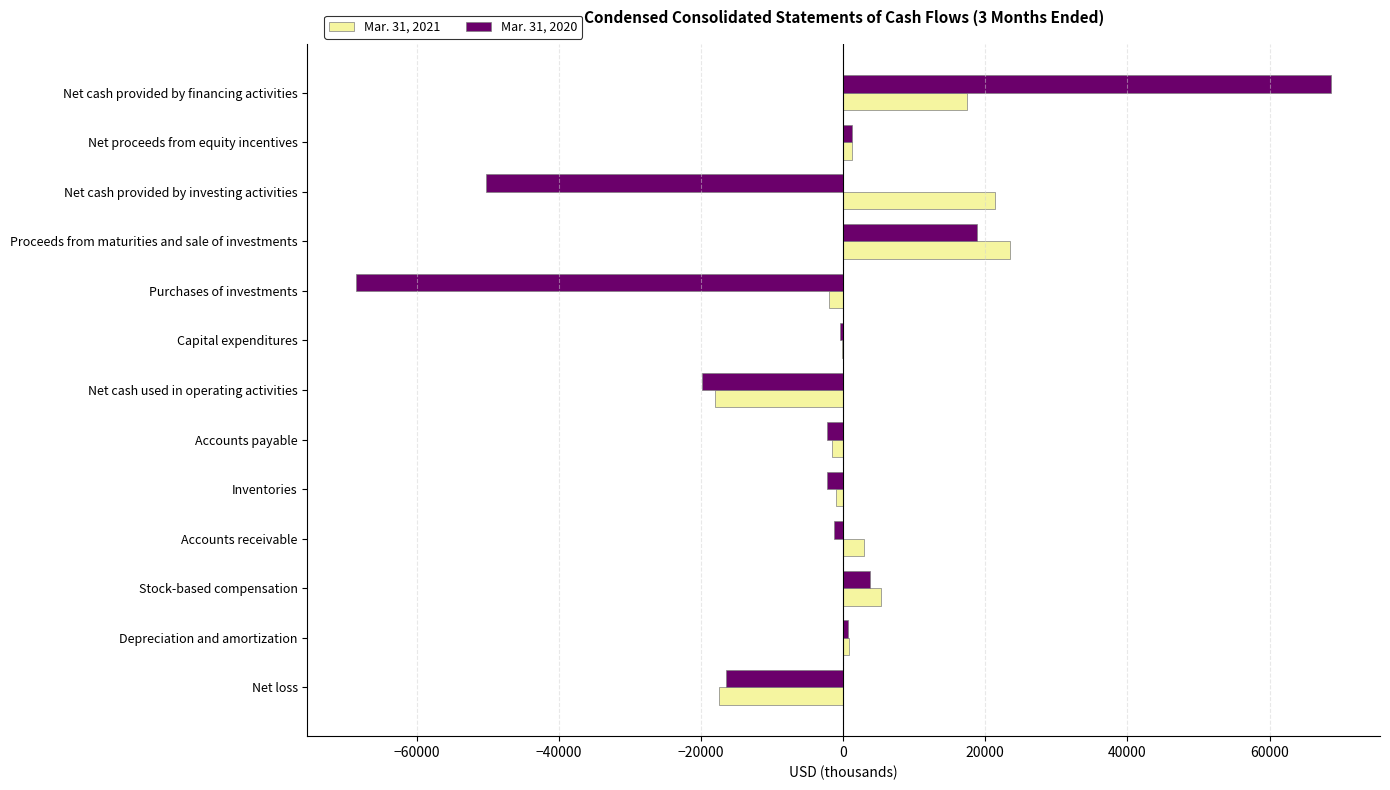

Which category has the highest value in the Mar. 31, 2020 series?

Net cash provided by financing activities